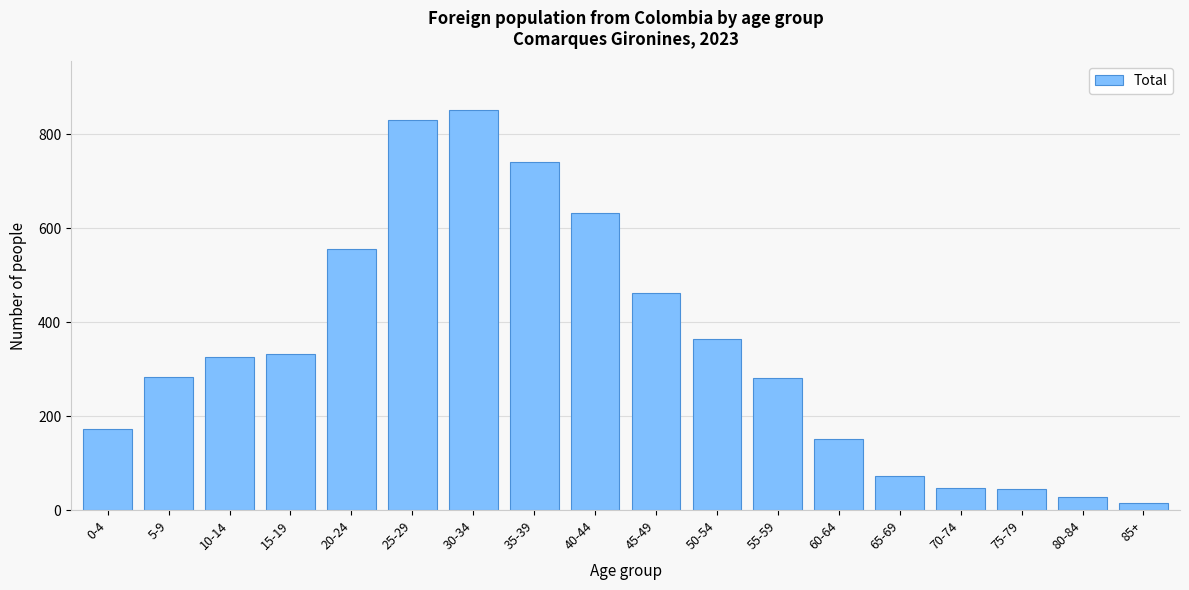

Where is the data nearest to the value 434?

45-49